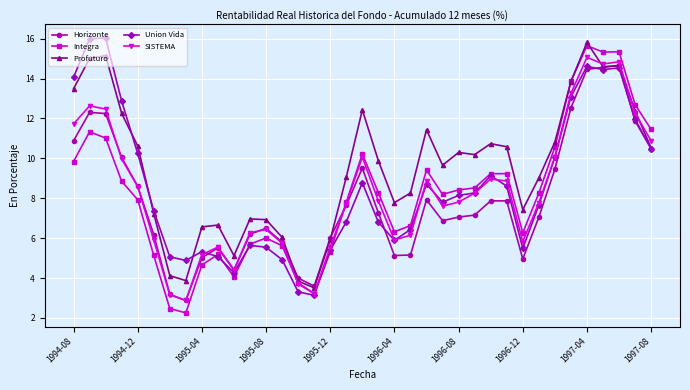

What is the value of the SISTEMA point at the 36th from the left?

12.3